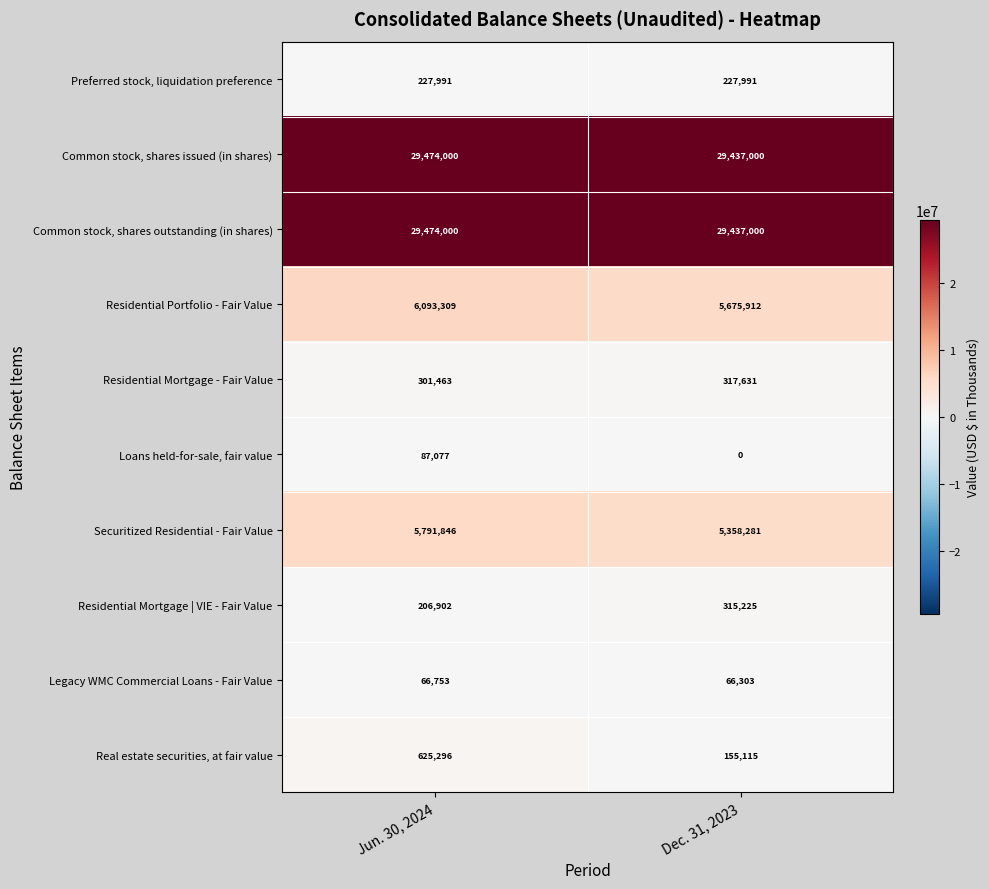

At which category is the sum across all series the highest?

Jun. 30, 2024